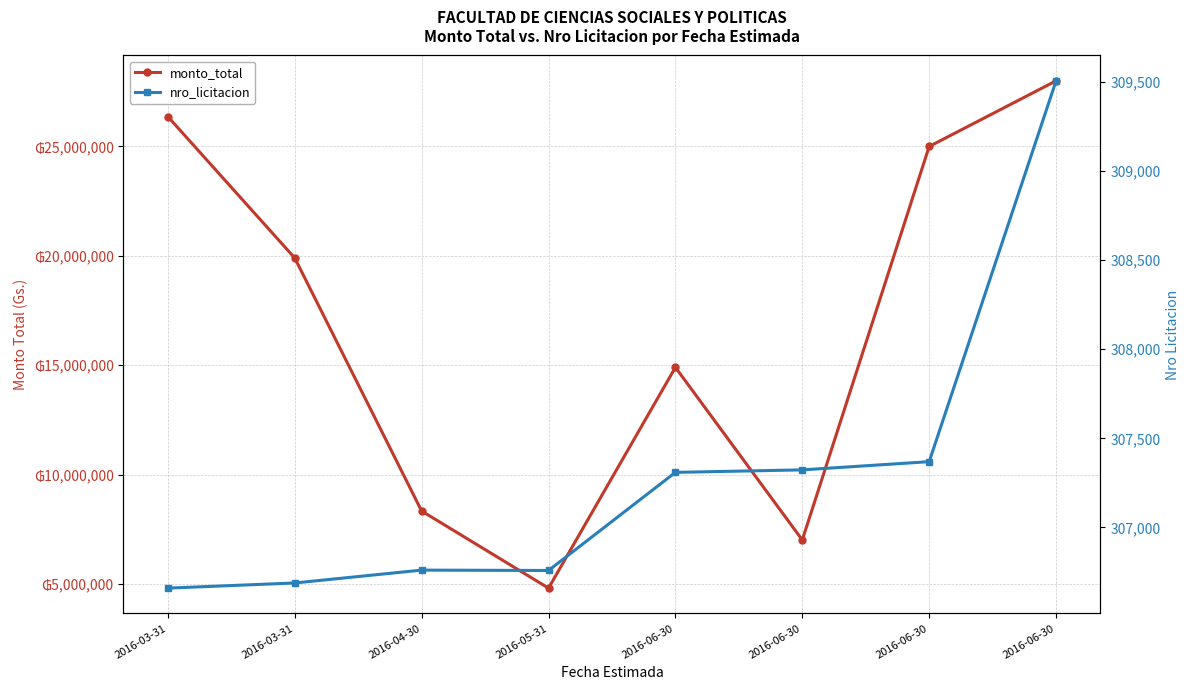

At which label does nro_licitacion first exceed 307309?

2016-06-30